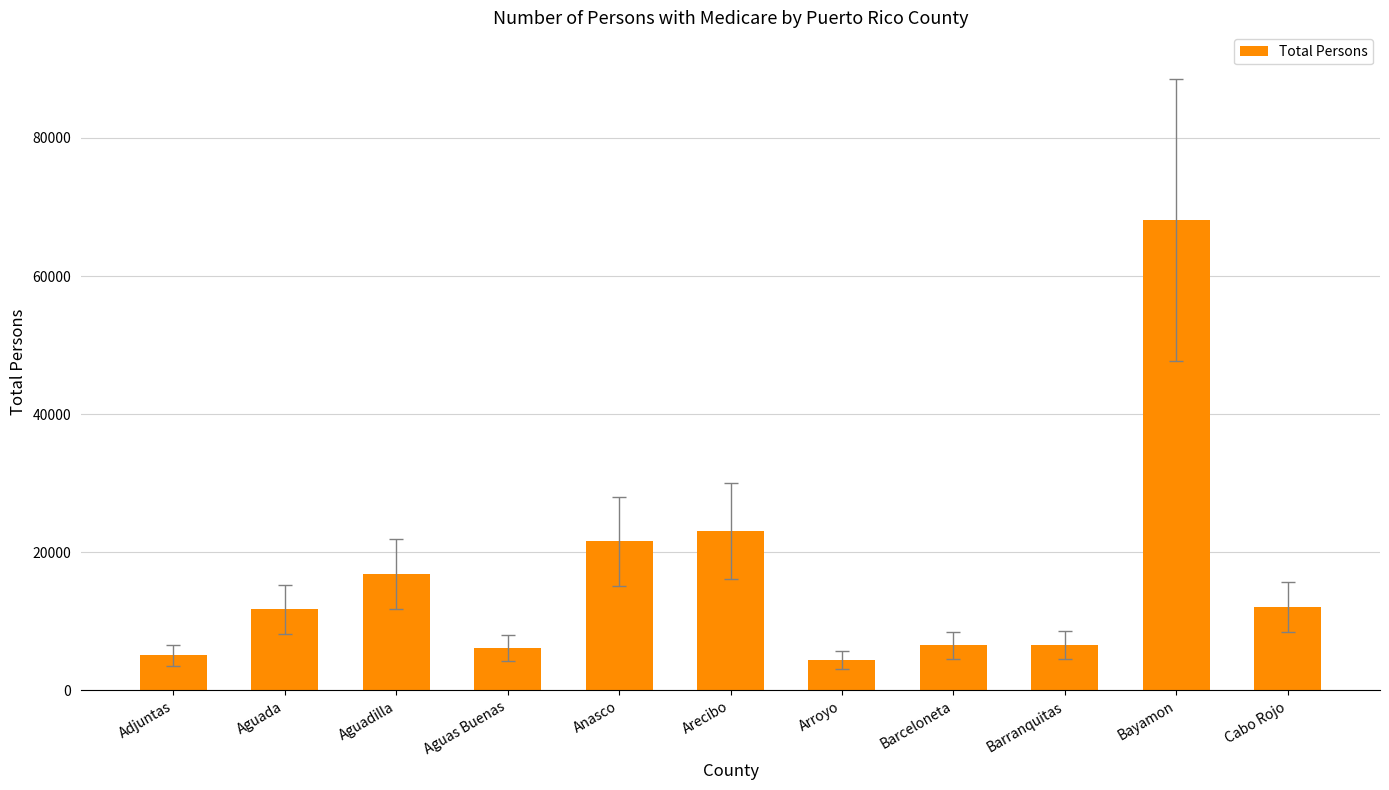

What is the difference between the values at Arecibo and Aguas Buenas?

16919